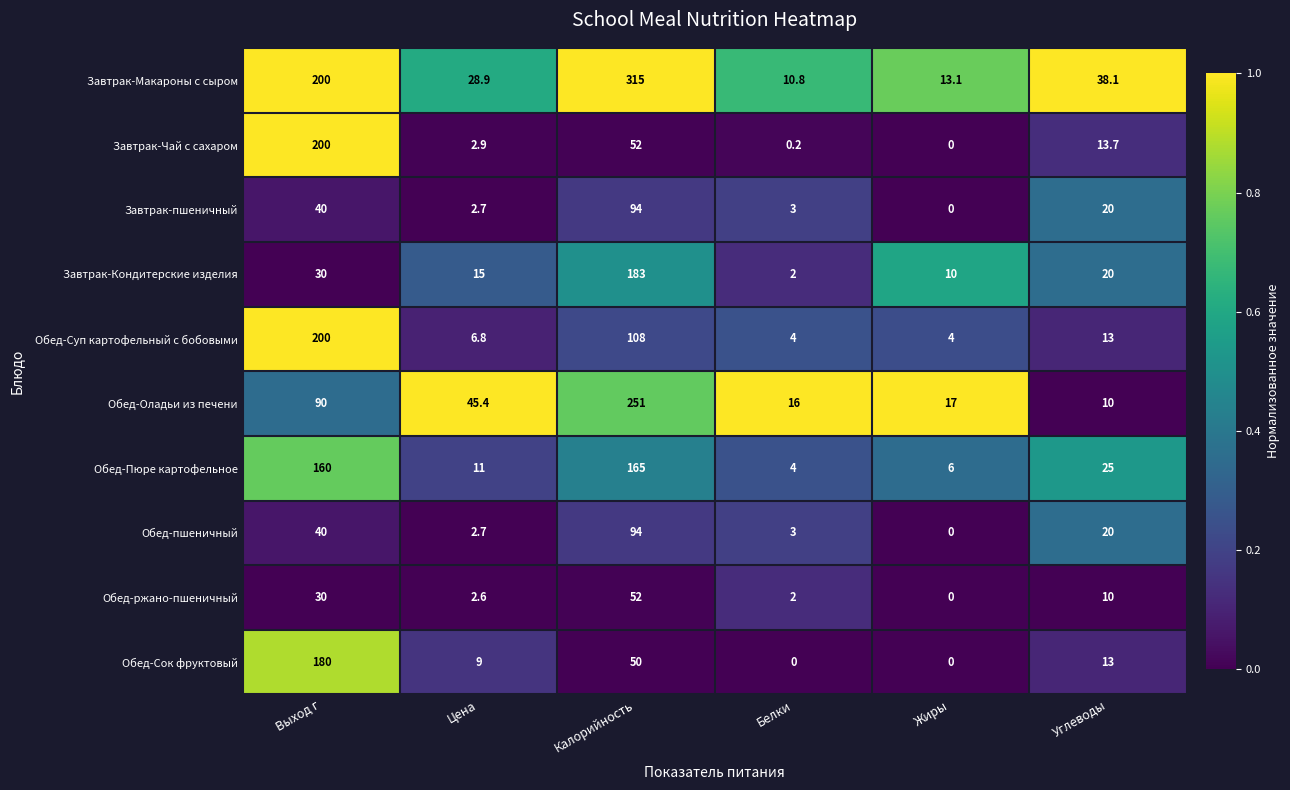

At which category is the sum across all series the highest?

Калорийность